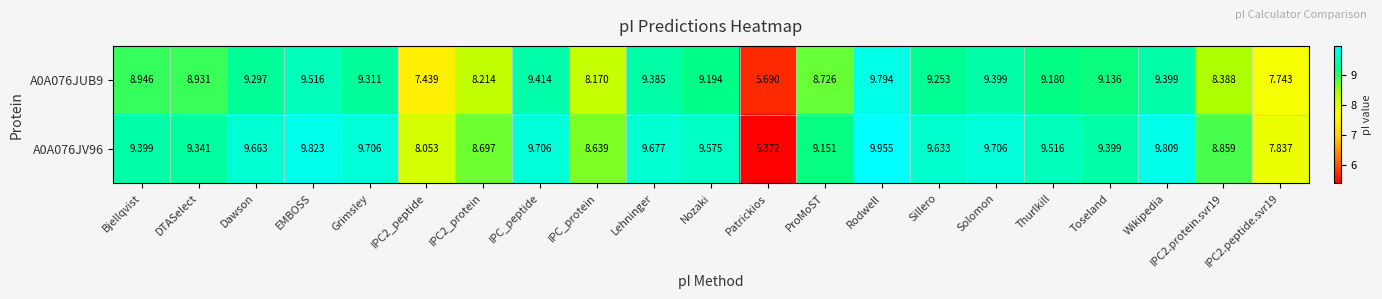

Where does the A0A076JV96 series first go above 9?

Bjellqvist